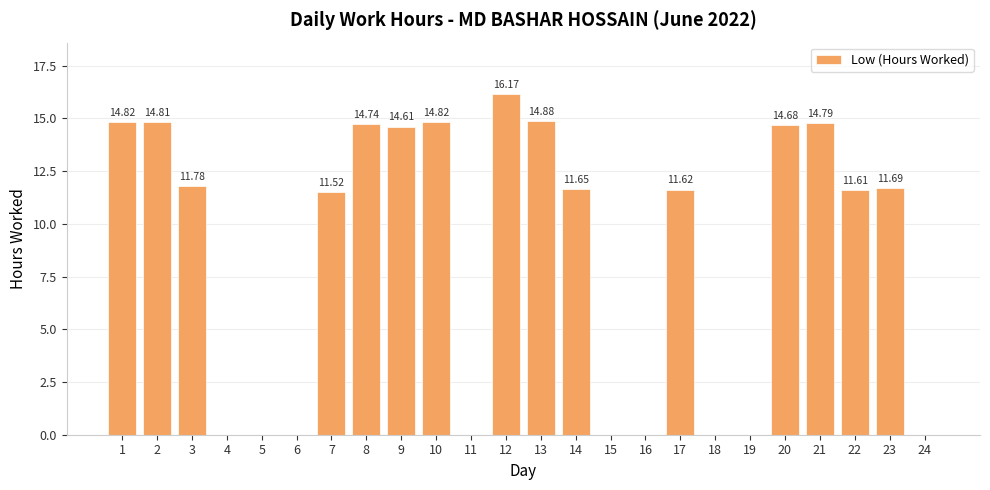

Reading left to right, what are all the values shown in this chart?

14.8	14.8	11.8	0.0	0.0	0.0	11.5	14.7	14.6	14.8	0.0	16.2	14.9	11.7	0.0	0.0	11.6	0.0	0.0	14.7	14.8	11.6	11.7	0.0